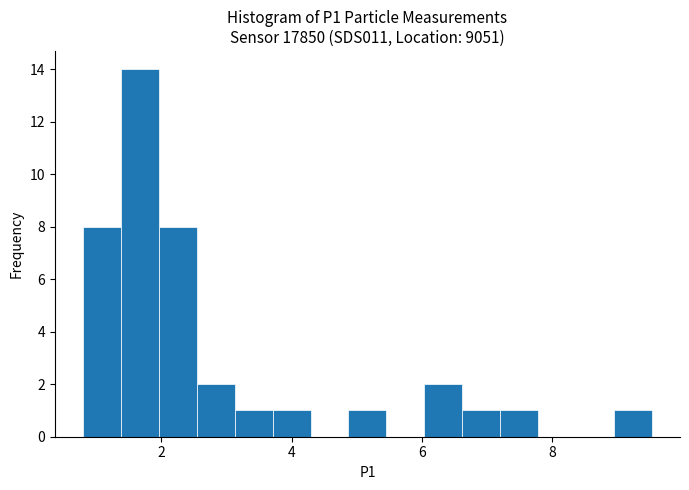

Read against the x-axis, roughly where is the centre of the tallest bar?

1.6